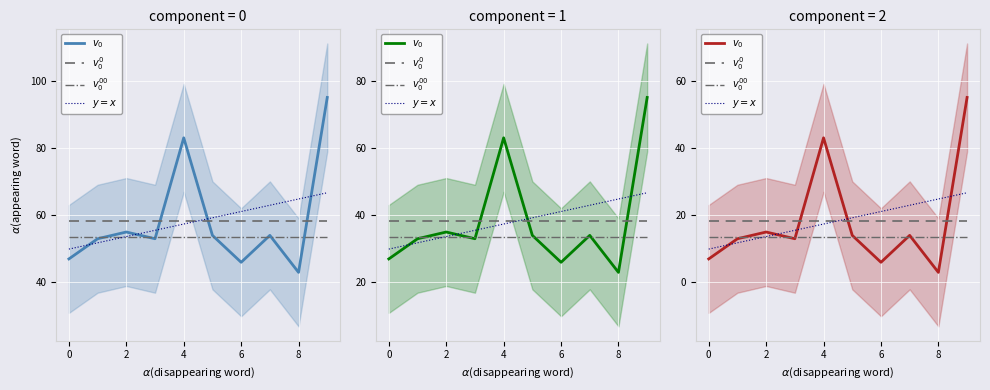

The value of $v_0^0$ at 6 is 18.3. True or false?

True